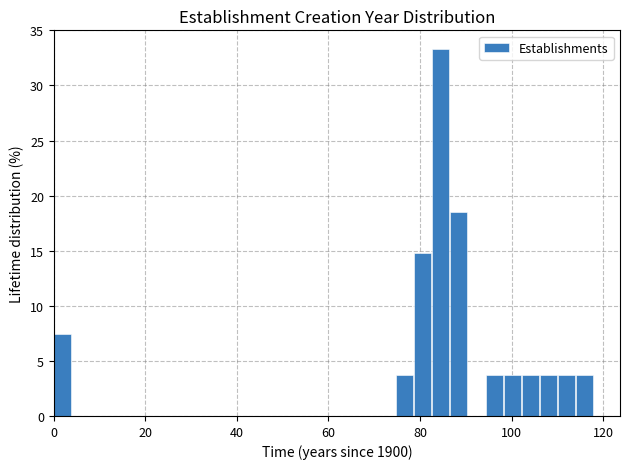

Around what value on the x-axis is the tallest bar? Give the approximate position of its centre, as read against the axis.

84